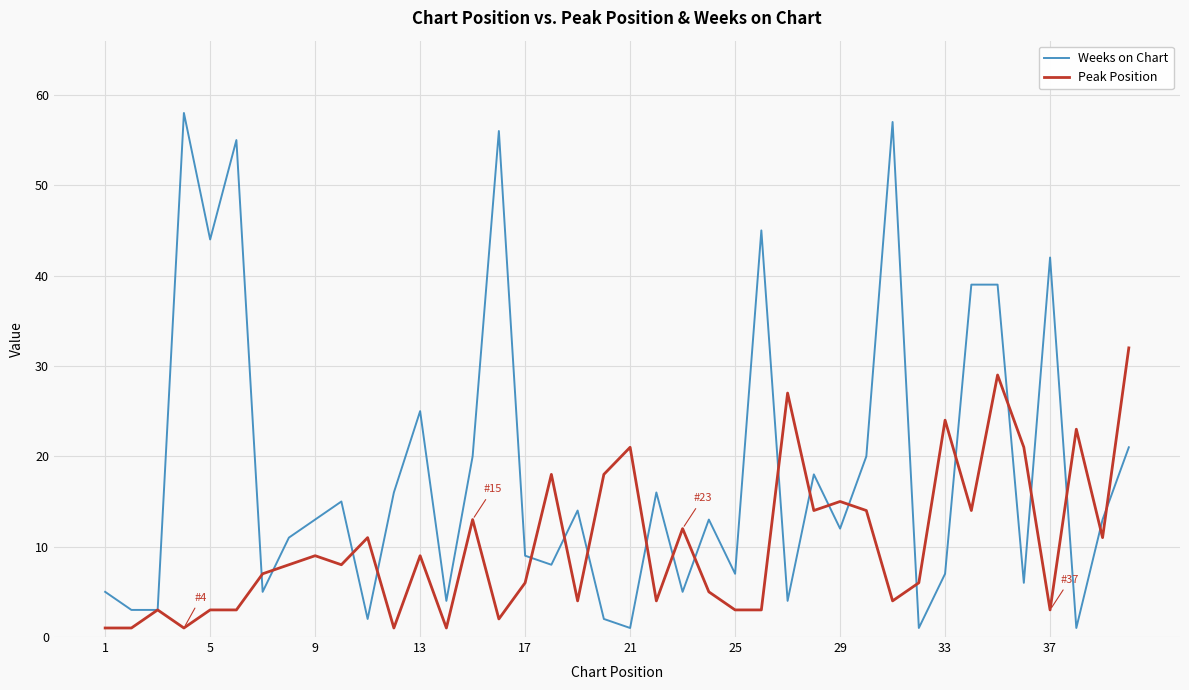

Which series has the largest total across all categories?

Weeks on Chart